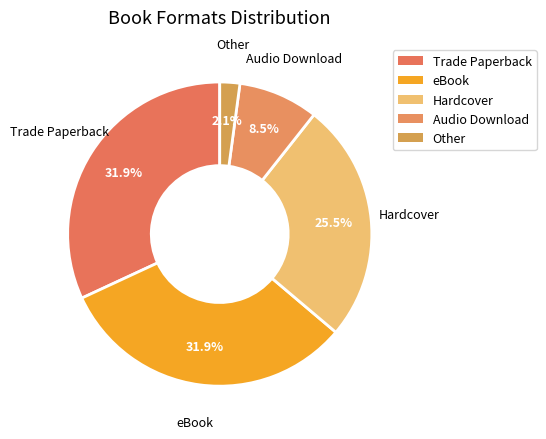

Is the sum of Trade Paperback and eBook greater than half?

Yes